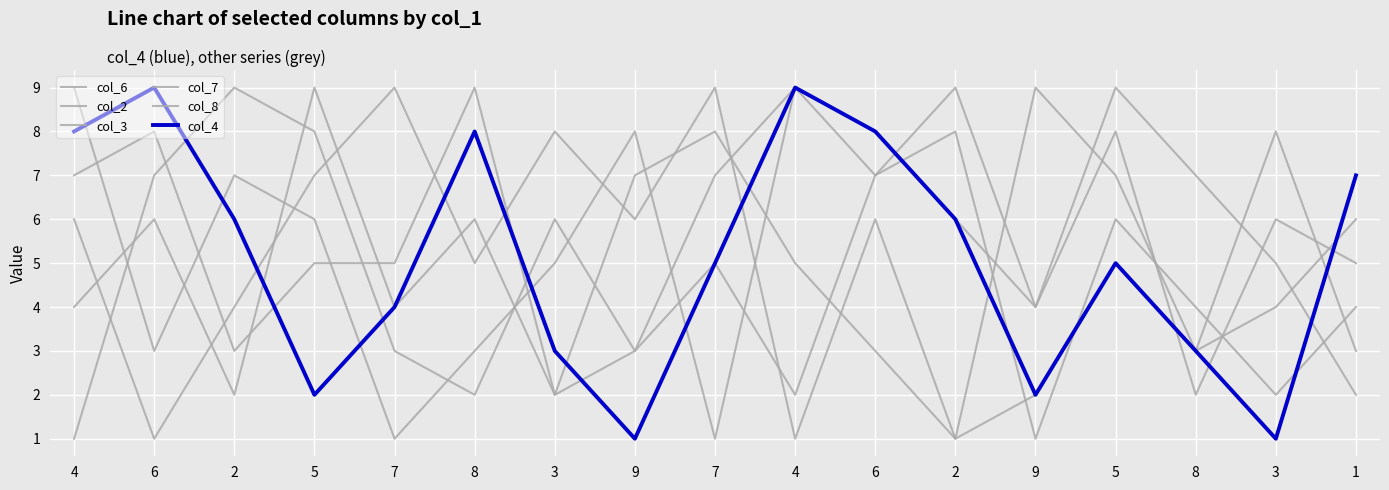

How many lines are shown in the chart?

6